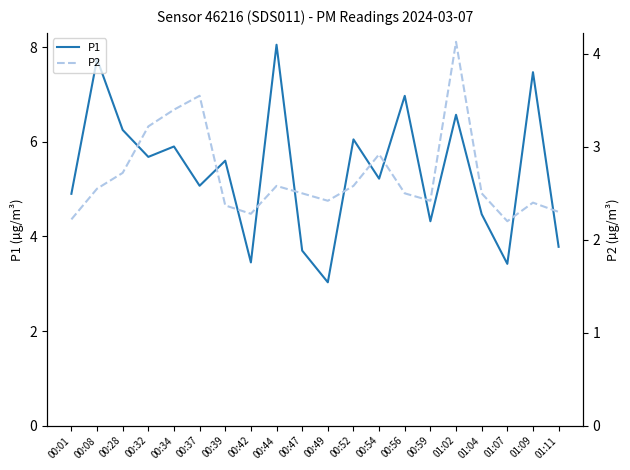

At how many categories does at least one series exceed 3?

20